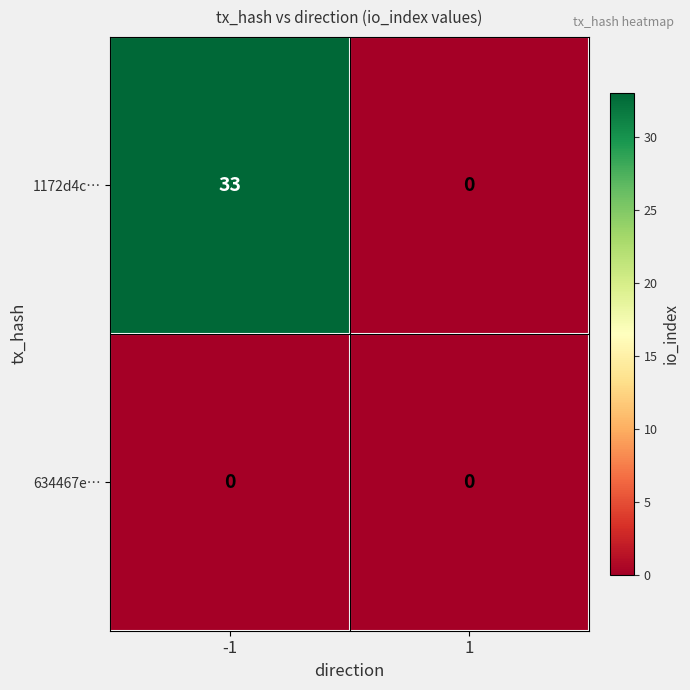

Count the number of categories in the chart.

2